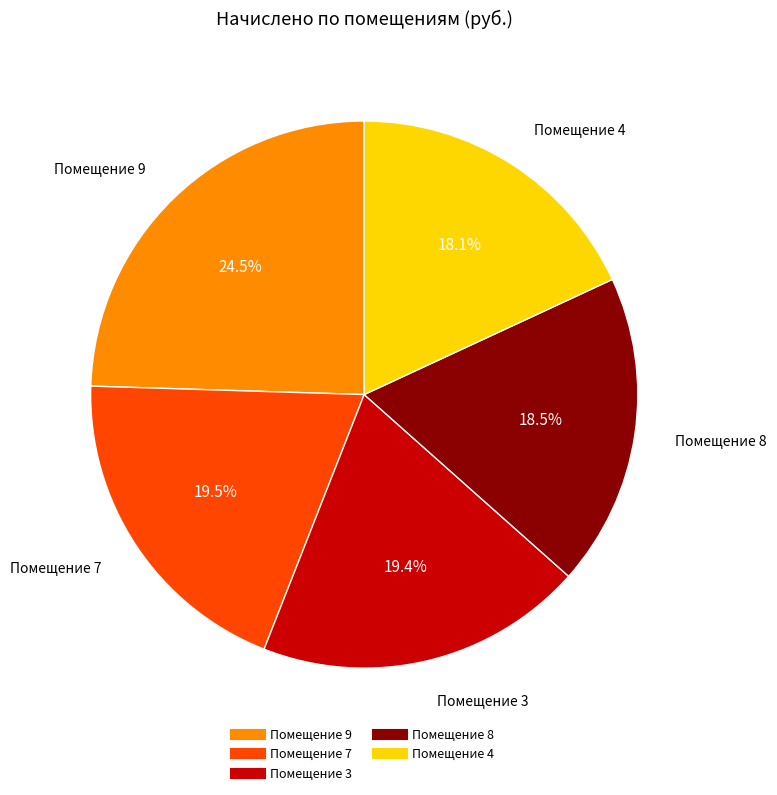

Is there any slice that represents more than half of the pie?

No